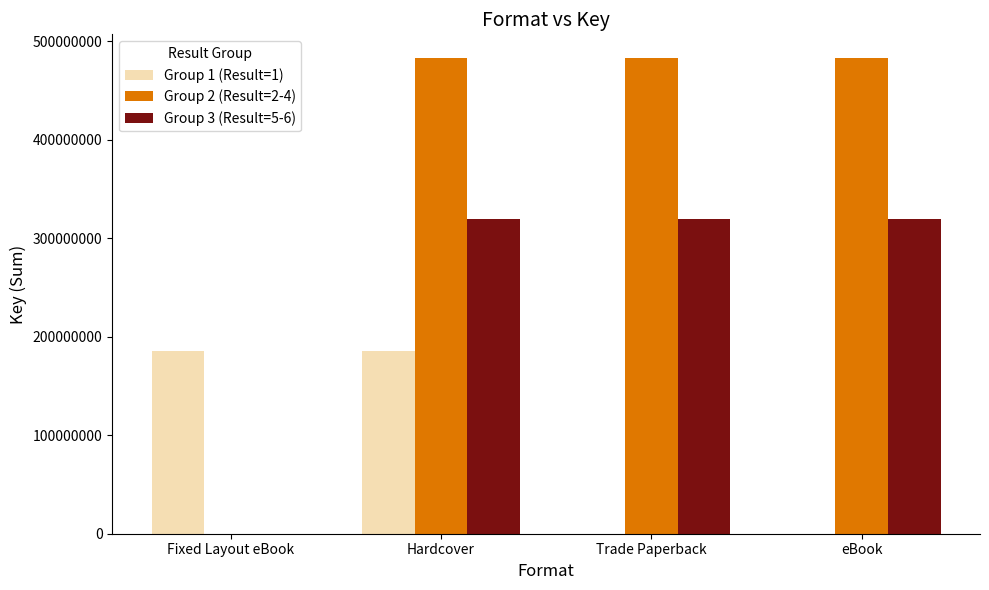

What is the maximum value shown in the chart?

483053599